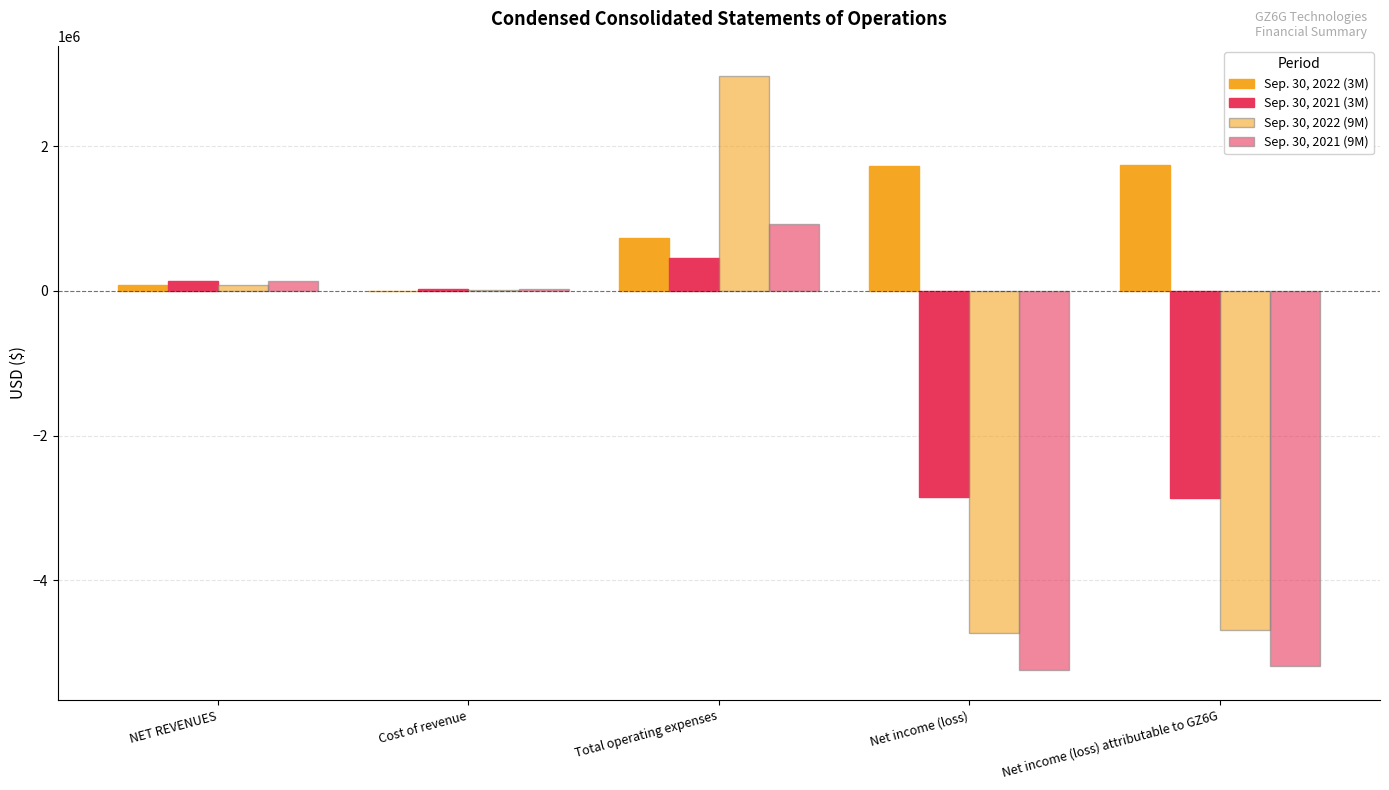

At Cost of revenue, list the series in order from smallest to largest.

Sep. 30, 2022 (3M), Sep. 30, 2022 (9M), Sep. 30, 2021 (3M), Sep. 30, 2021 (9M)